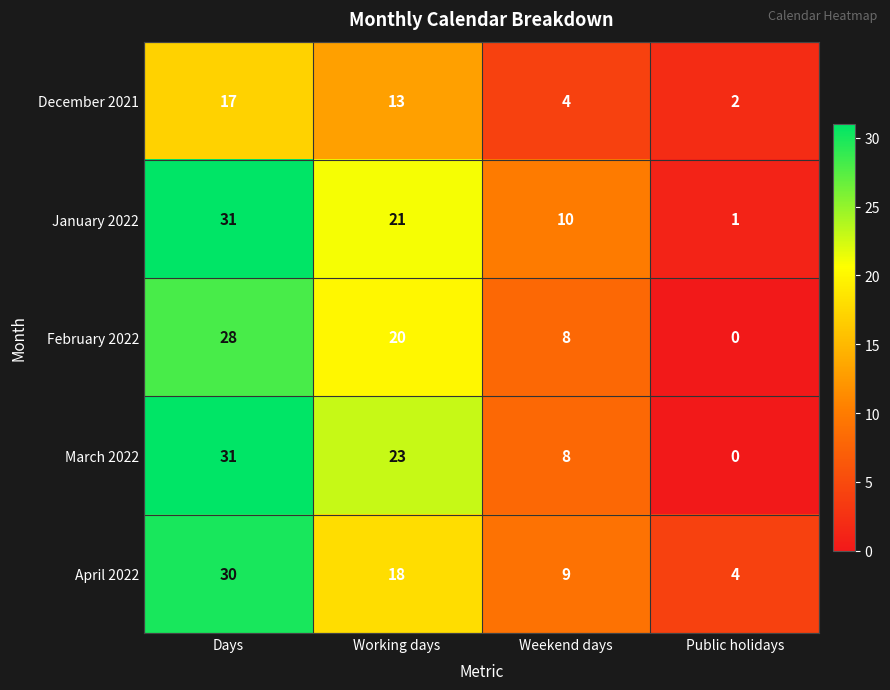

Where does the February 2022 series first go above 20?

Days